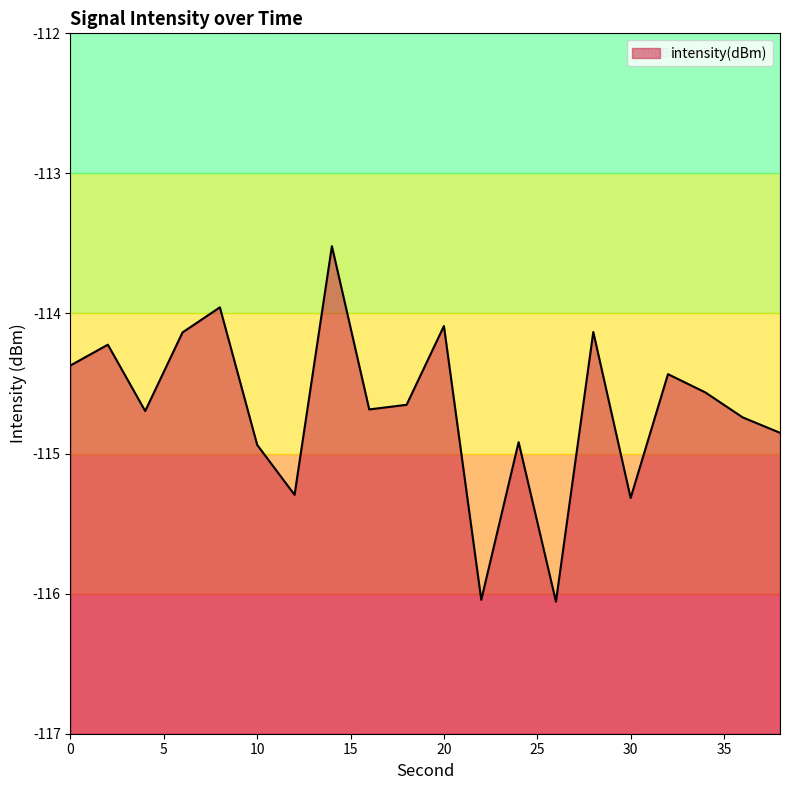

How many data points are above -114?

2